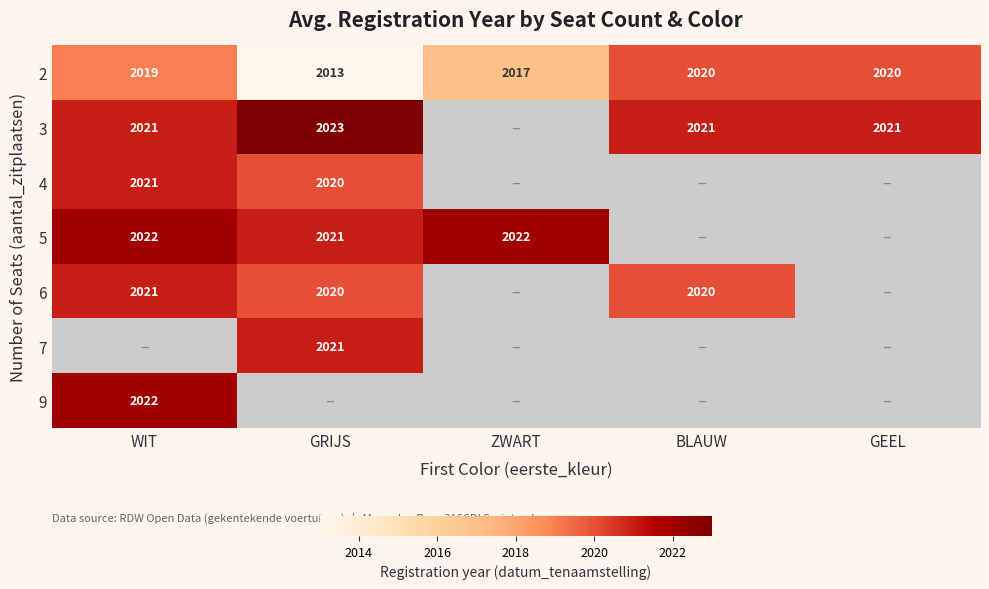

Is the value of 6 at BLAUW greater than the value of 3 at GRIJS?

No